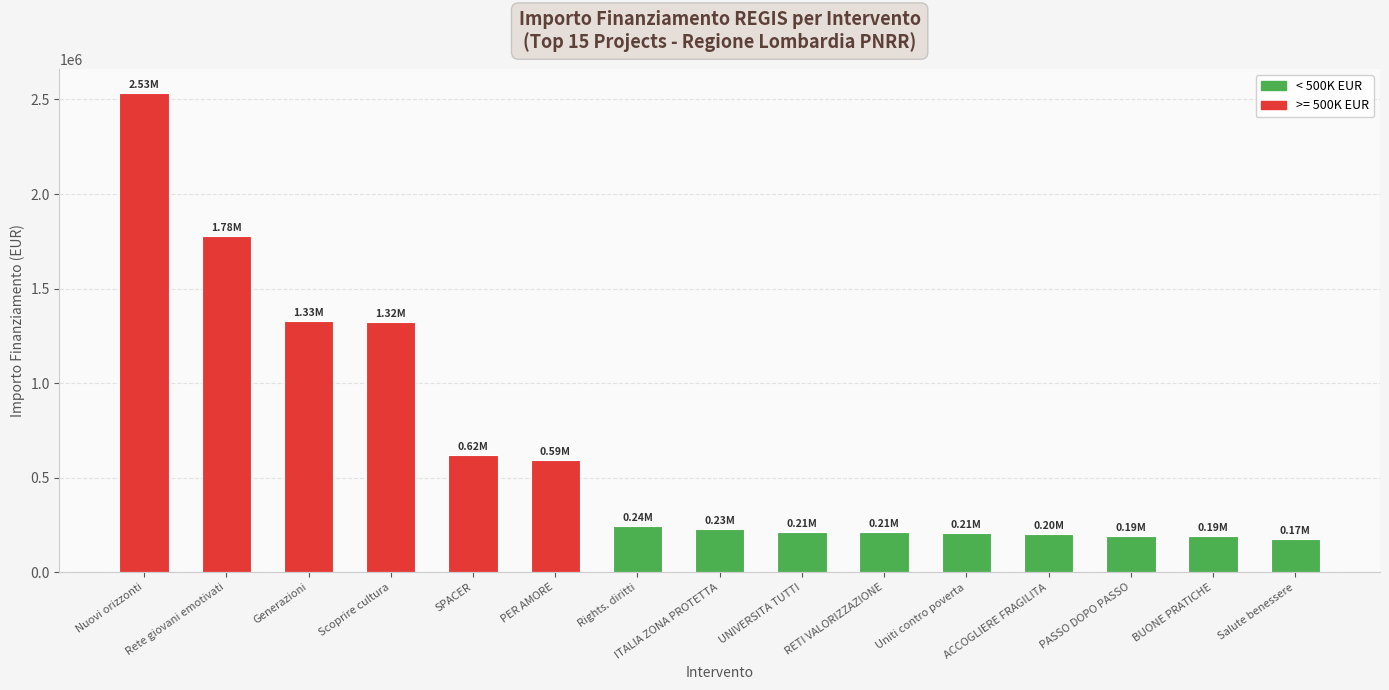

What position from the right is ITALIA ZONA PROTETTA?

8